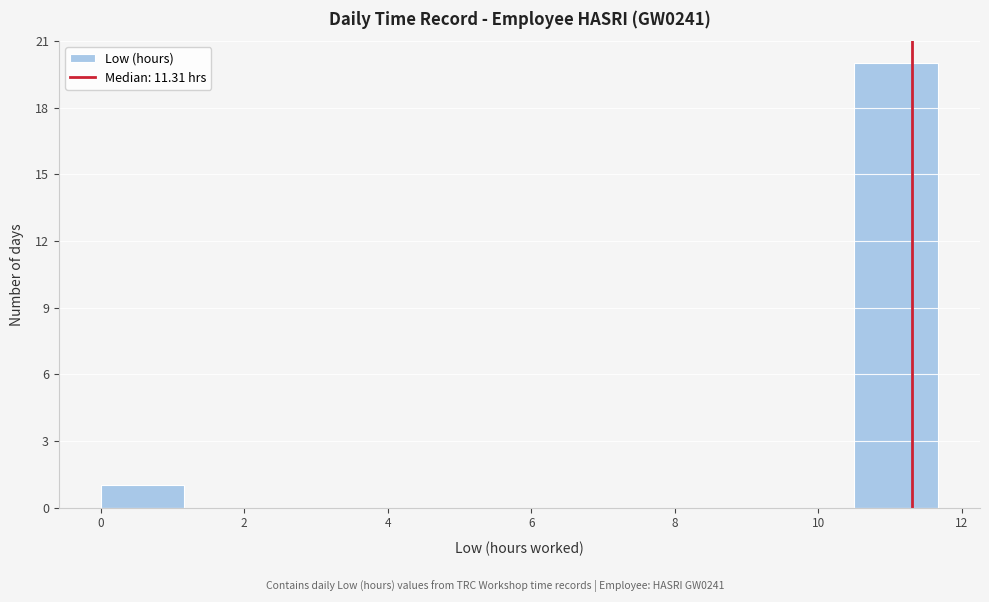

Reading left to right, list every bar in this chart as the range it spans on the x-axis followed by its height. Neither the bar edges nor the heights are printed on the chart, so give them approximately, as read against the axes.

0.0 to 1.2: 1
1.2 to 2.4: 0
2.4 to 3.6: 0
3.6 to 4.6: 0
4.6 to 5.8: 0
5.8 to 7.0: 0
7.0 to 8.2: 0
8.2 to 9.4: 0
9.4 to 10.6: 0
10.6 to 11.6: 20